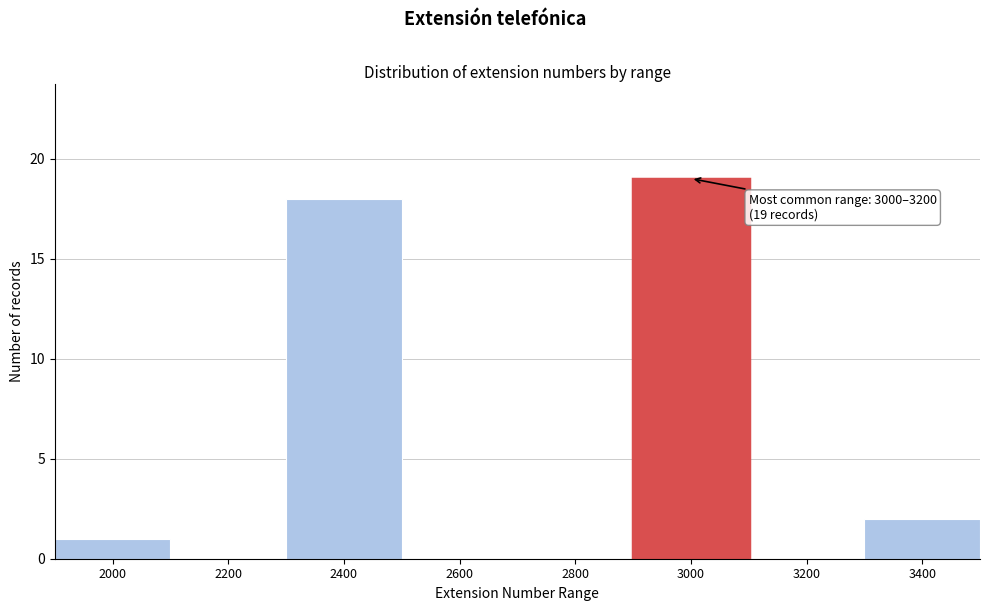

Reading right to left, list all the values displayed in this chart.

3400=2	3200=0	3000=19	2800=0	2600=0	2400=18	2200=0	2000=1